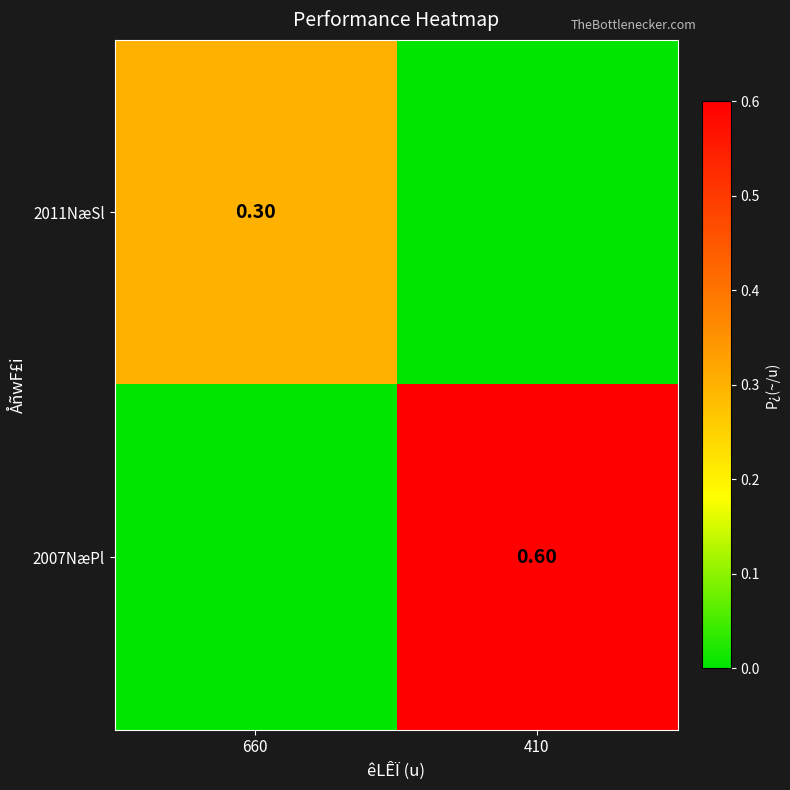

What is the total value across all series at 660?

0.3